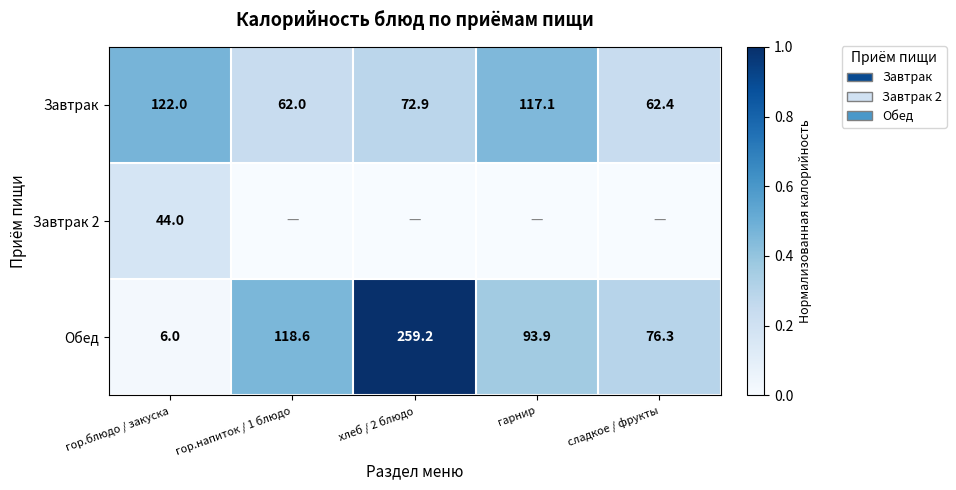

How many data points does each series have?

5